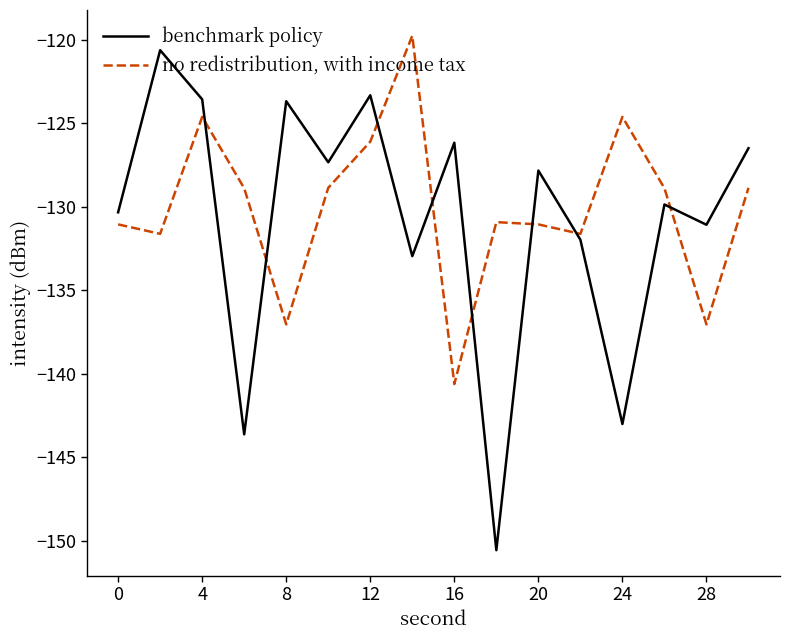

What is the minimum value for no redistribution, with income tax?

-140.6